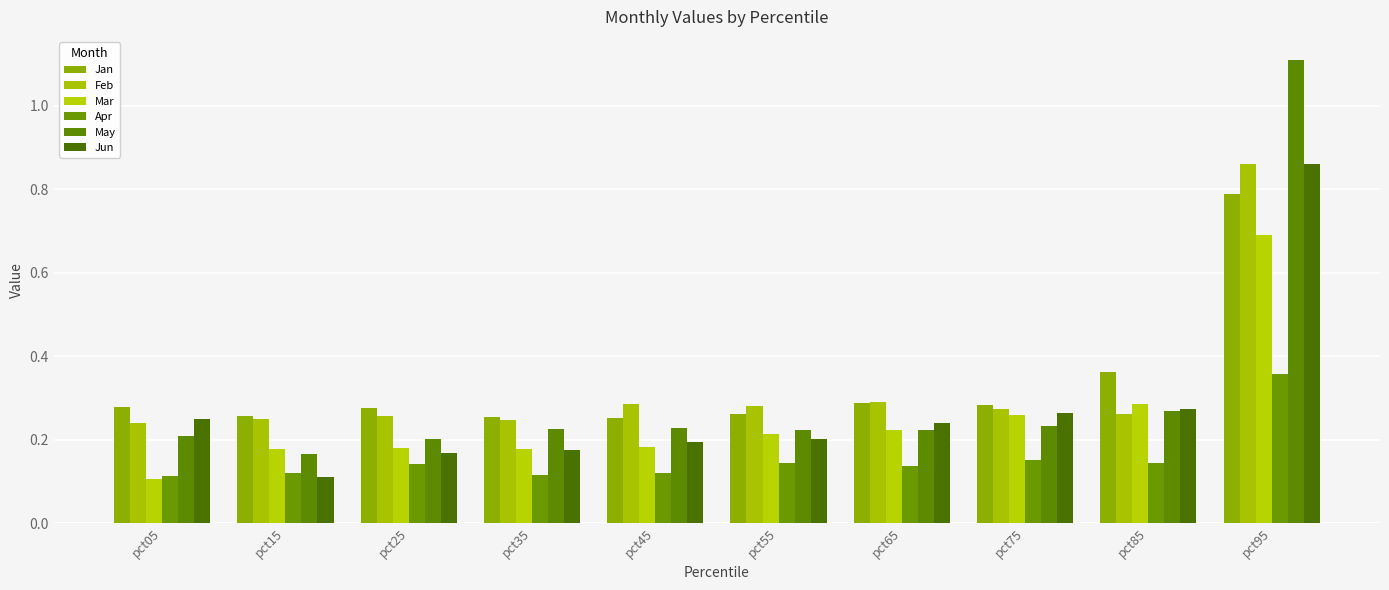

Where is Jan nearest to the value 0?

pct45